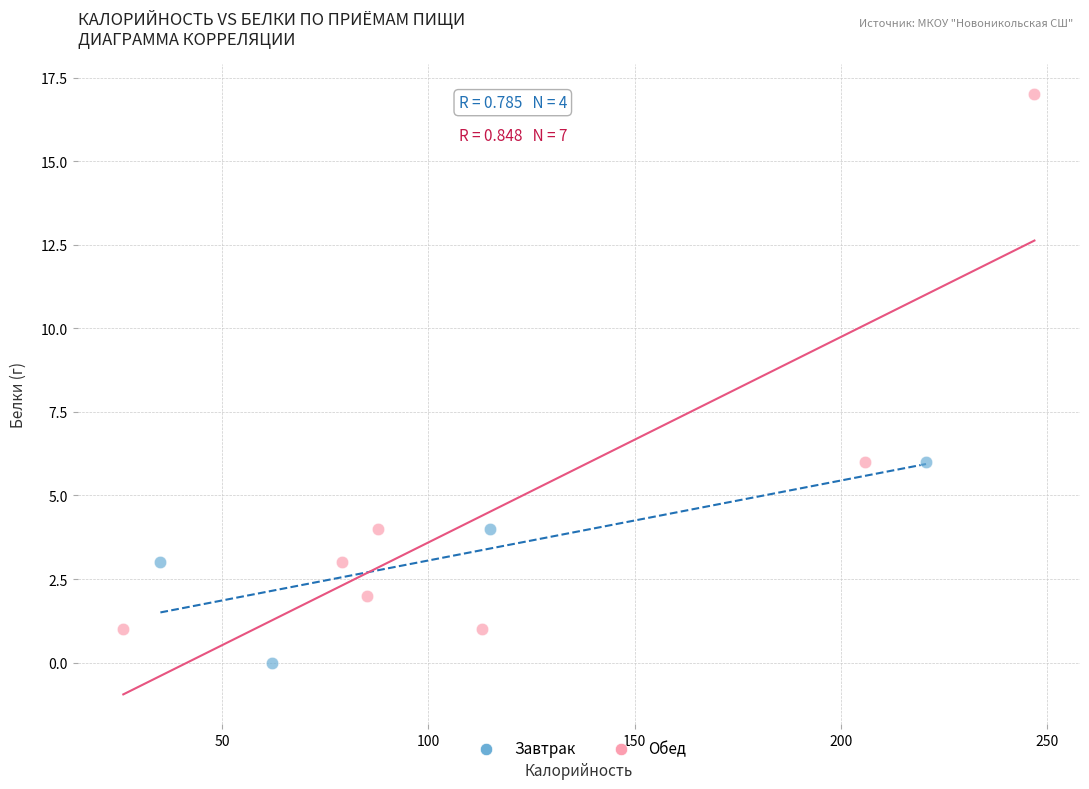

Which series contains the highest Y value?

Обед